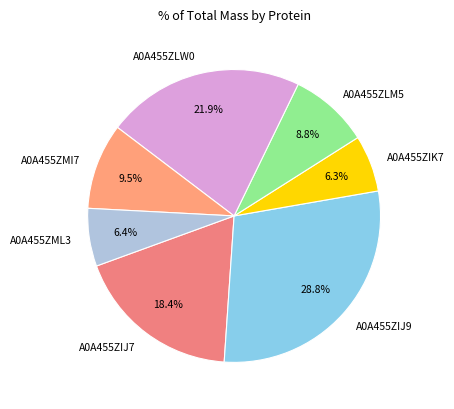

Is it true that A0A455ZIK7 is 1% of the pie?

False